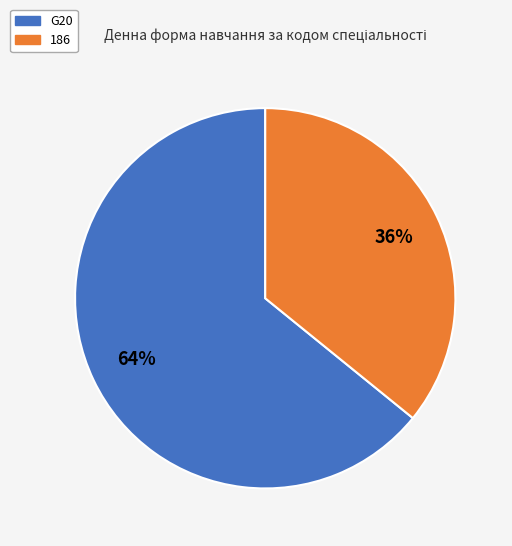

Combined, do 186 and G20 account for over 50%?

Yes